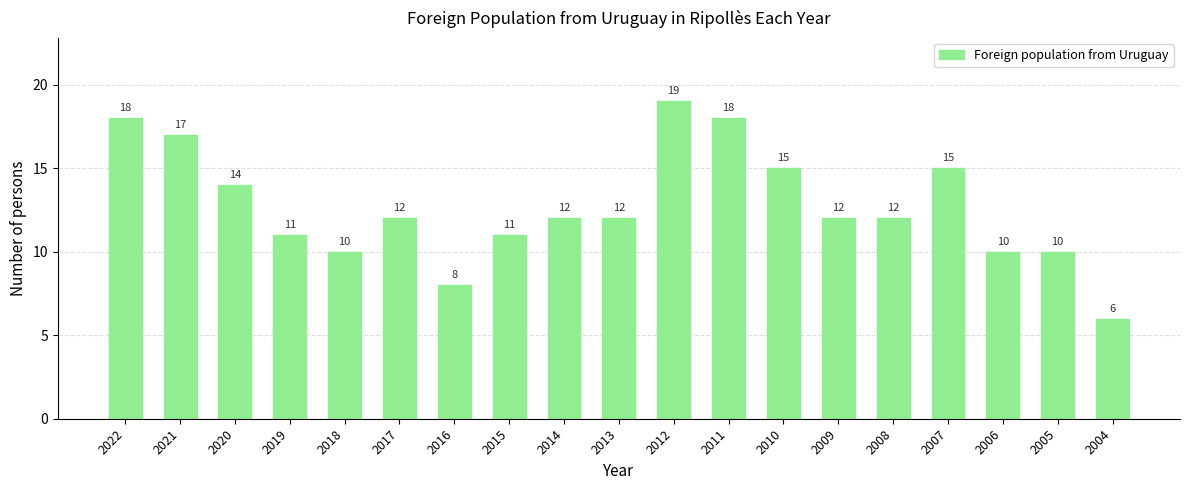

How many distinct data groups are displayed?

1